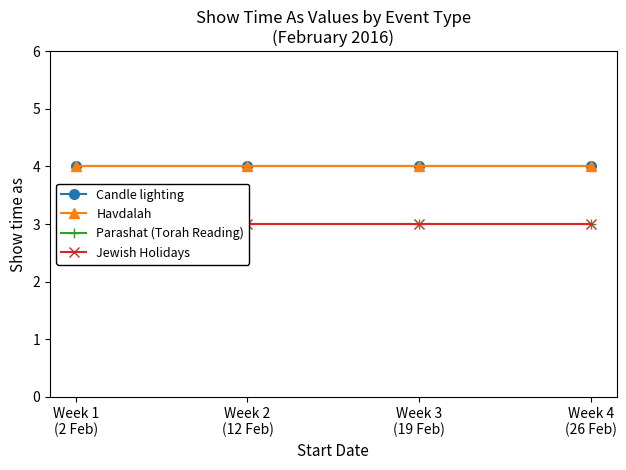

Which series has the widest spread of values?

Candle lighting